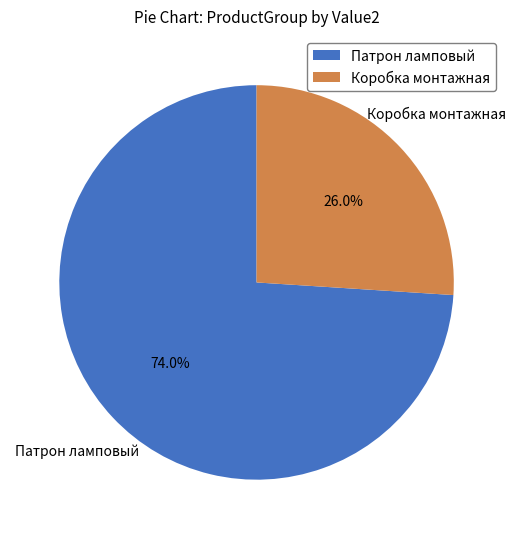

To the nearest percent, what is the average slice percentage?

50%